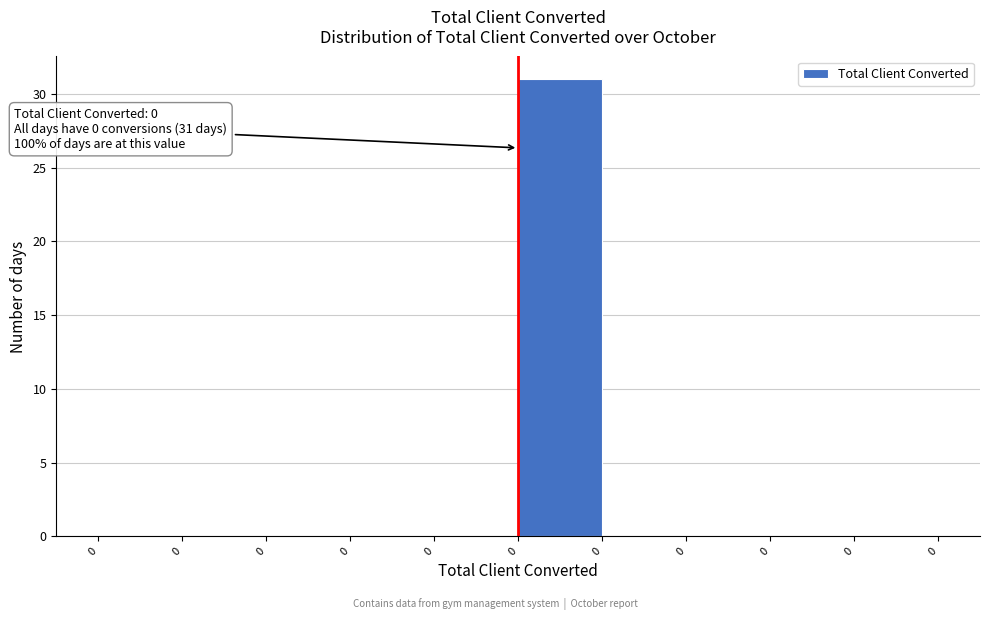

How many data points does each series have?

10